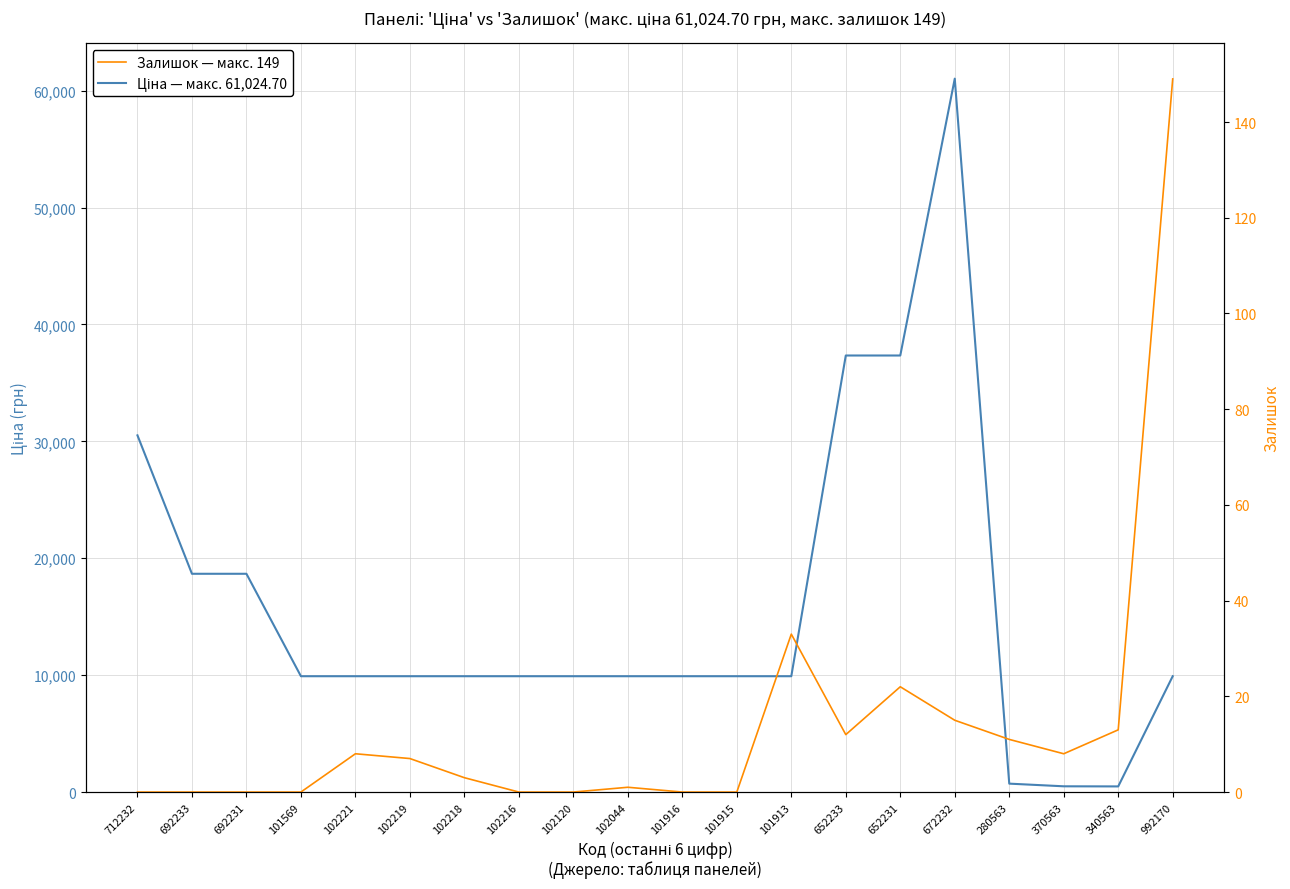

What is the label of the 2nd point from the left?

692233